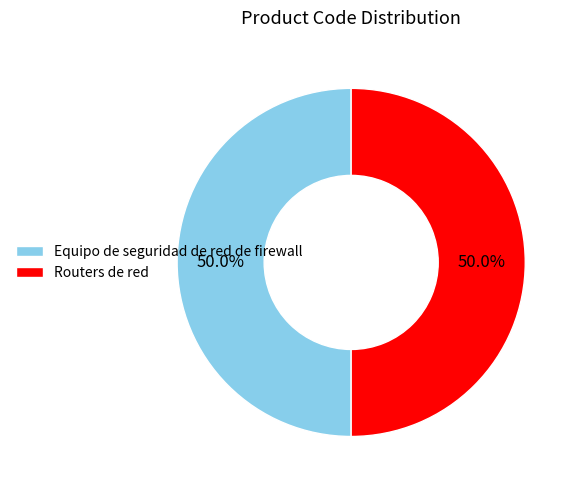

True or false: Equipo de seguridad de red de firewall accounts for 50% of the total.

True